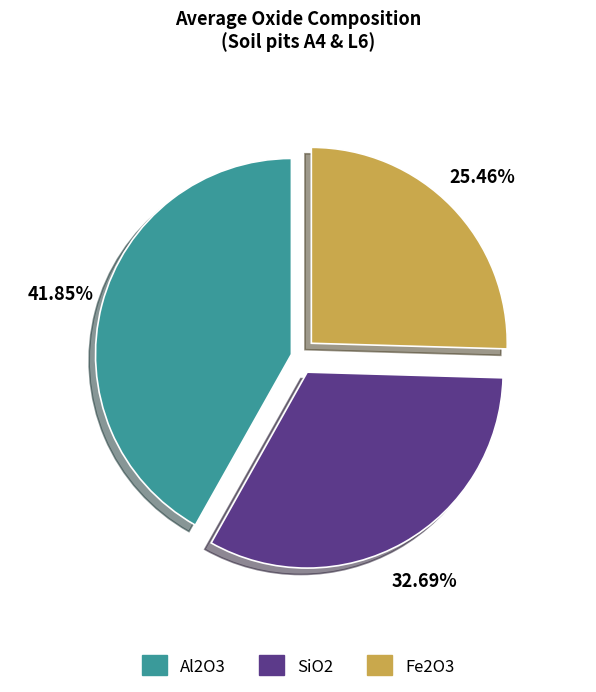

Is there a majority slice in this chart?

No